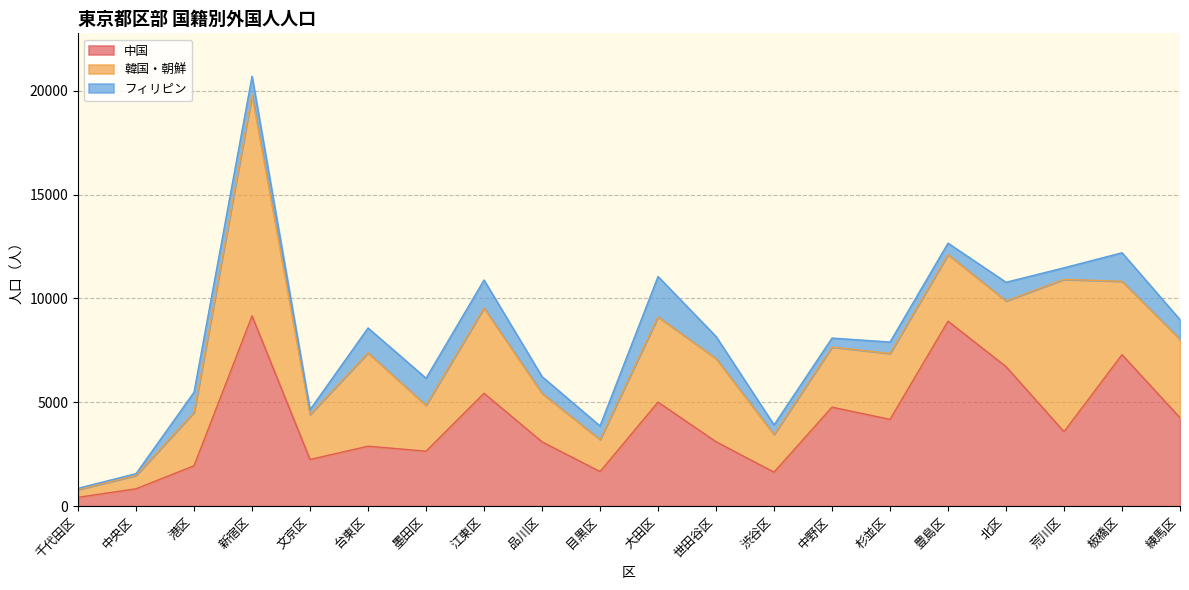

The 韓国・朝鮮 series shows 1986 at 練馬区. True or false?

False